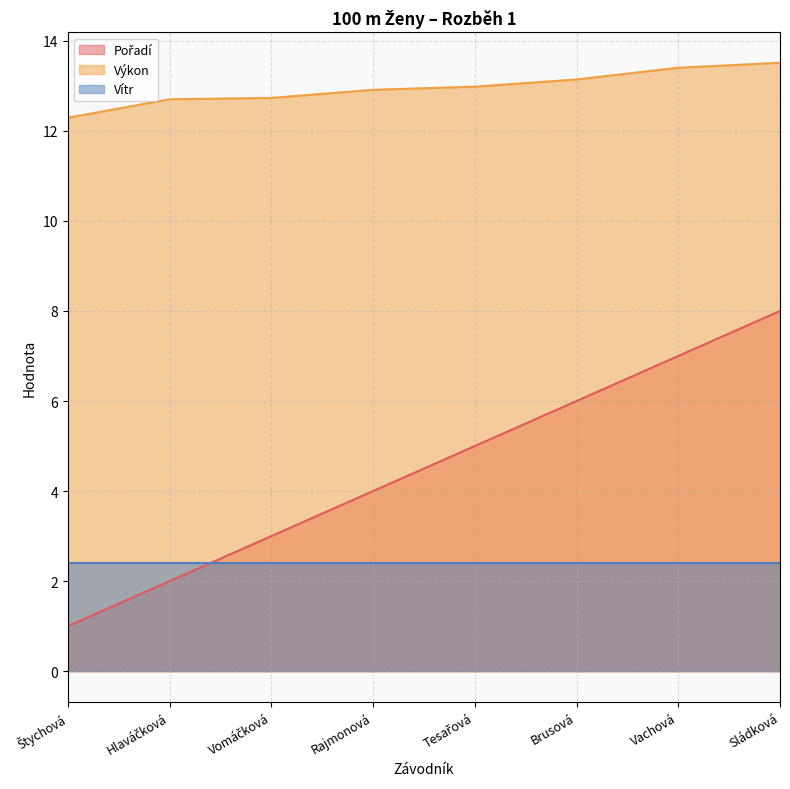

What is the difference between the highest and lowest values at Sládková?

11.1